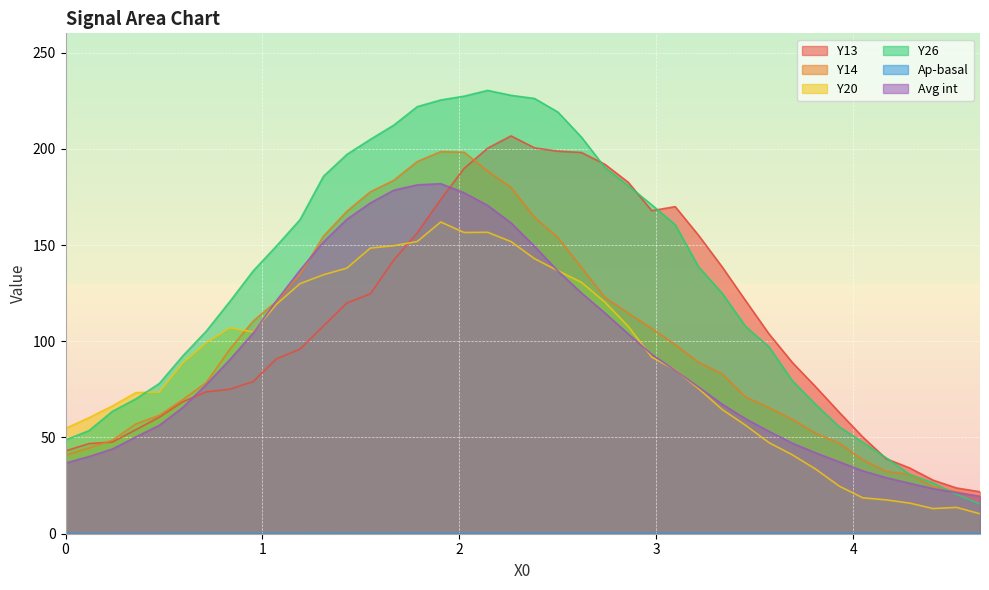

List the labels in order of Ap-basal value, largest first.

4.6444, 4.5253, 4.4063, 4.2872, 4.1681, 4.049, 3.9299, 3.8108, 3.6917, 3.5726, 3.4535, 3.3345, 3.2154, 3.0963, 2.9772, 2.8581, 2.739, 2.6199, 2.5008, 2.3818, 2.2627, 2.1436, 2.0245, 1.9054, 1.7863, 1.6672, 1.5481, 1.4291, 1.31, 1.1909, 1.0718, 0.9527, 0.8336, 0.7145, 0.5954, 0.4764, 0.3573, 0.2382, 0.1191, 0.0